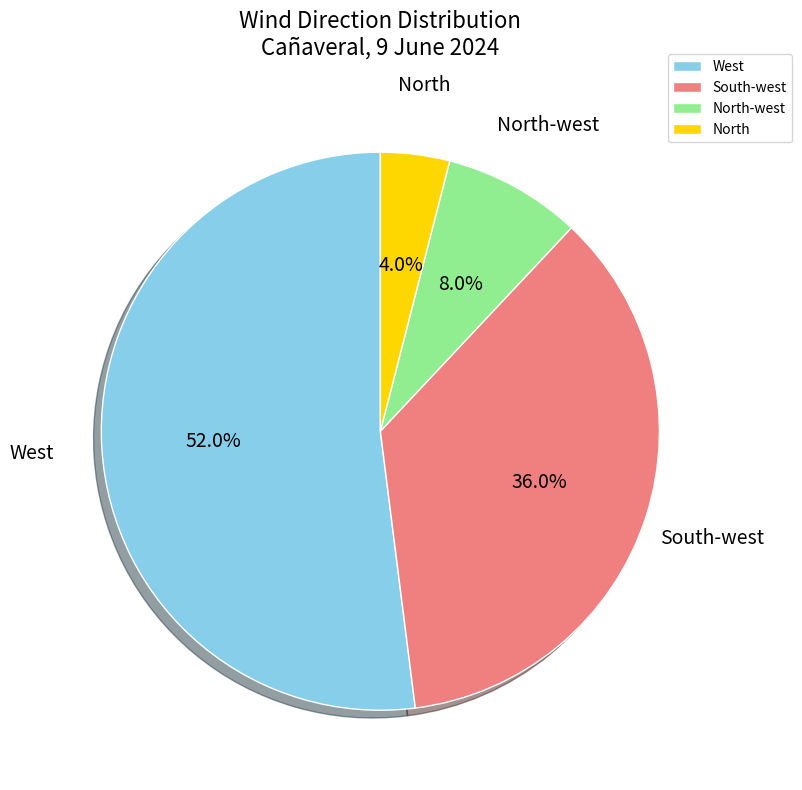

Is there any slice that represents more than half of the pie?

Yes